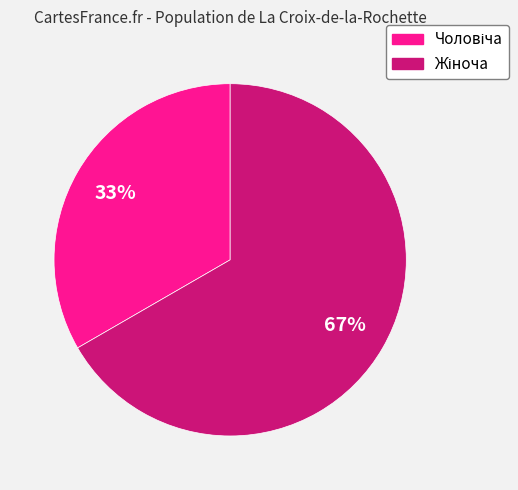

To the nearest percent, what is the average slice percentage?

50%